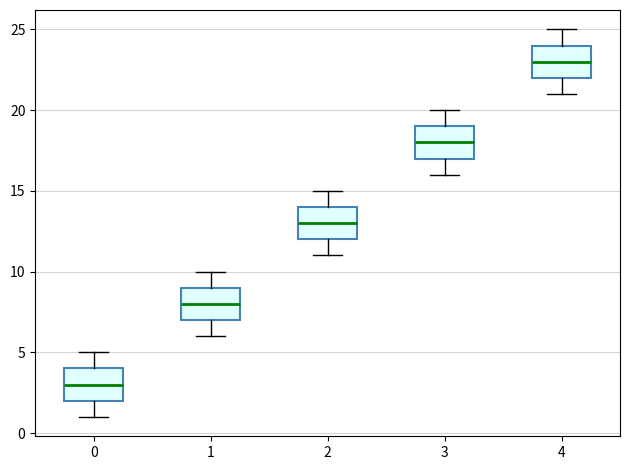

Where is the upper edge of the box at x = 3 on the y-axis? The values are not printed on the chart, so give them approximately, as read against the axis.

19